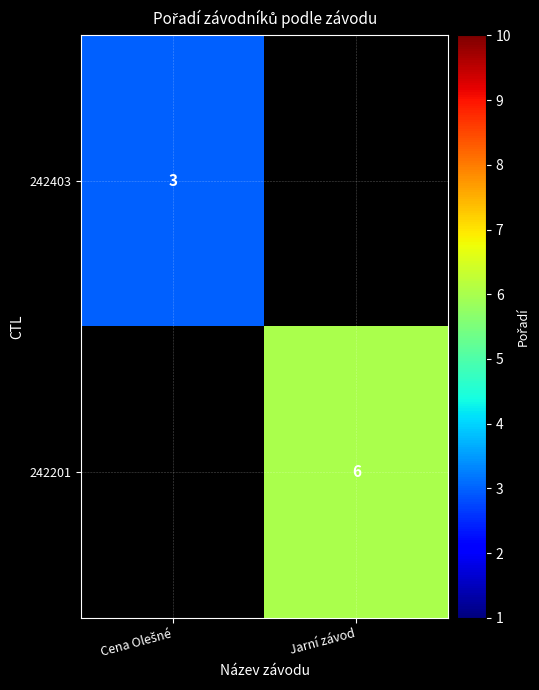

At how many categories does at least one series exceed 5?

1